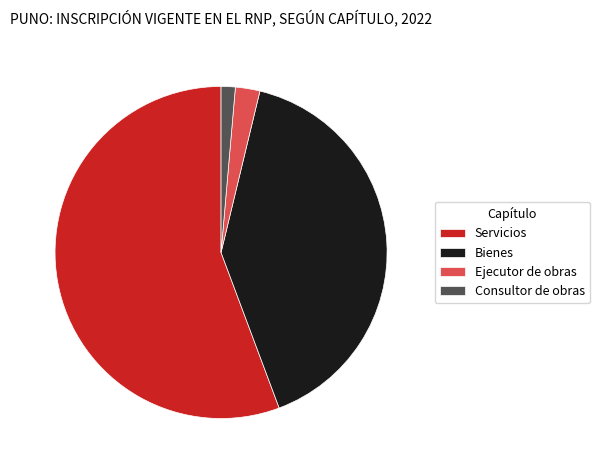

Which has a higher value, Consultor de obras or Servicios?

Servicios